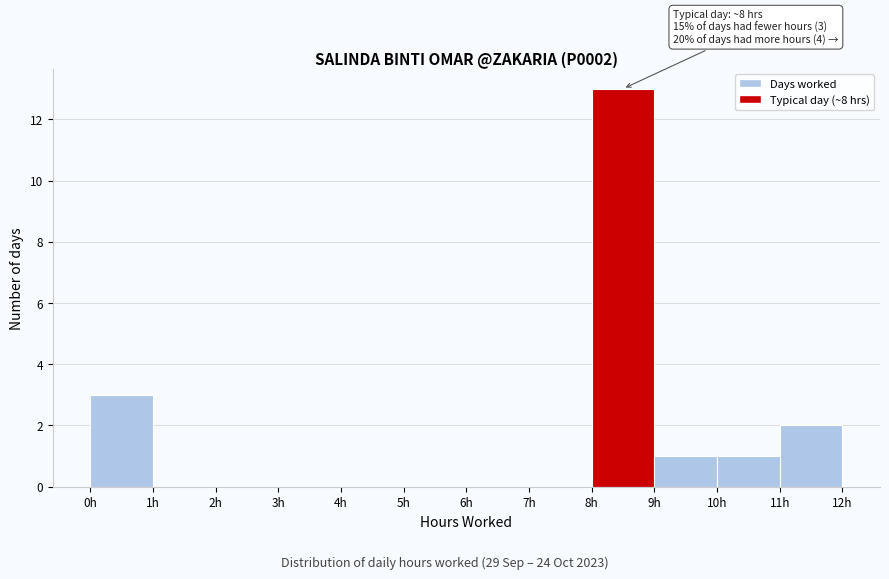

Which range on the x-axis has the tallest bar?

8 to 9